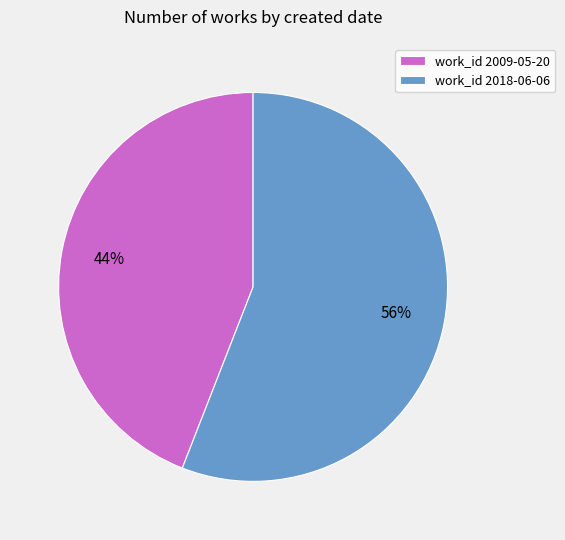

To the nearest percent, what is the difference between the largest and smallest slice percentages?

12%